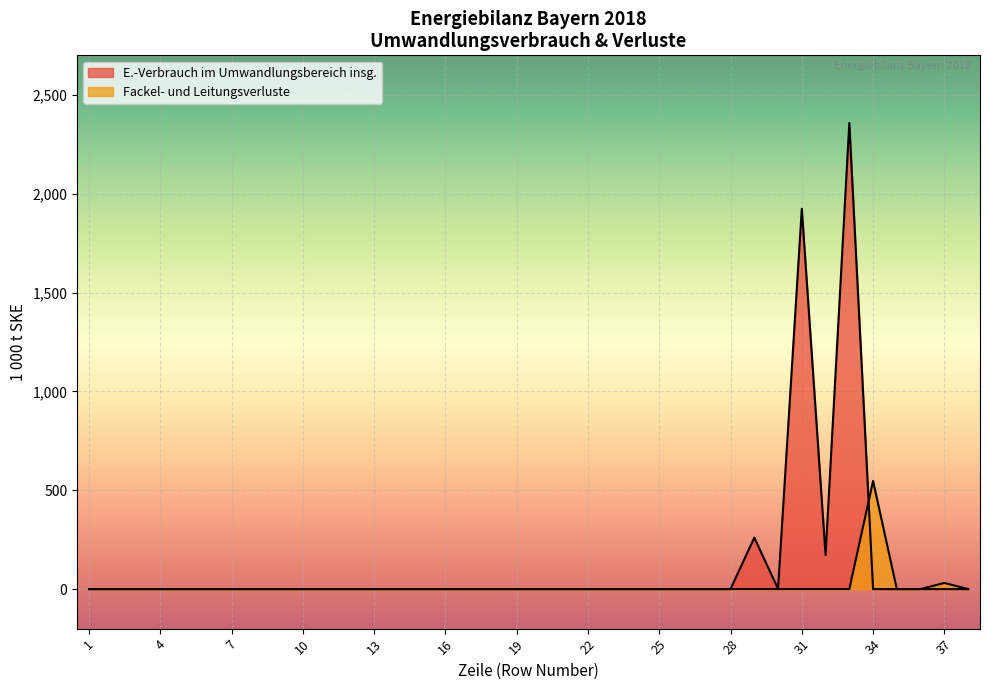

What are all the series names shown in the legend?

E.-Verbrauch im Umwandlungsbereich insg., Fackel- und Leitungsverluste